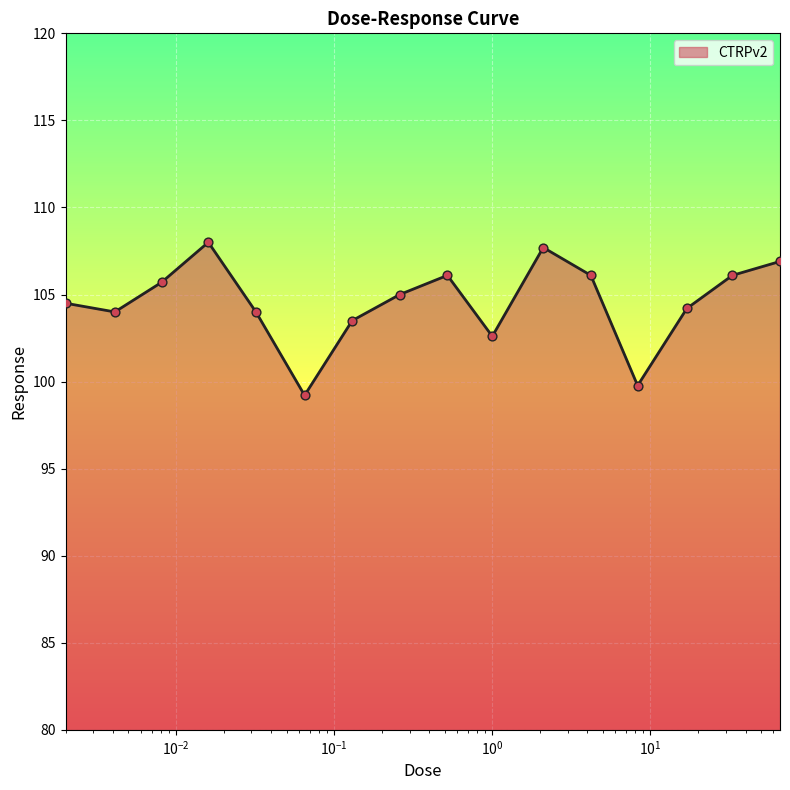

What is the maximum value shown in the chart?

108.0